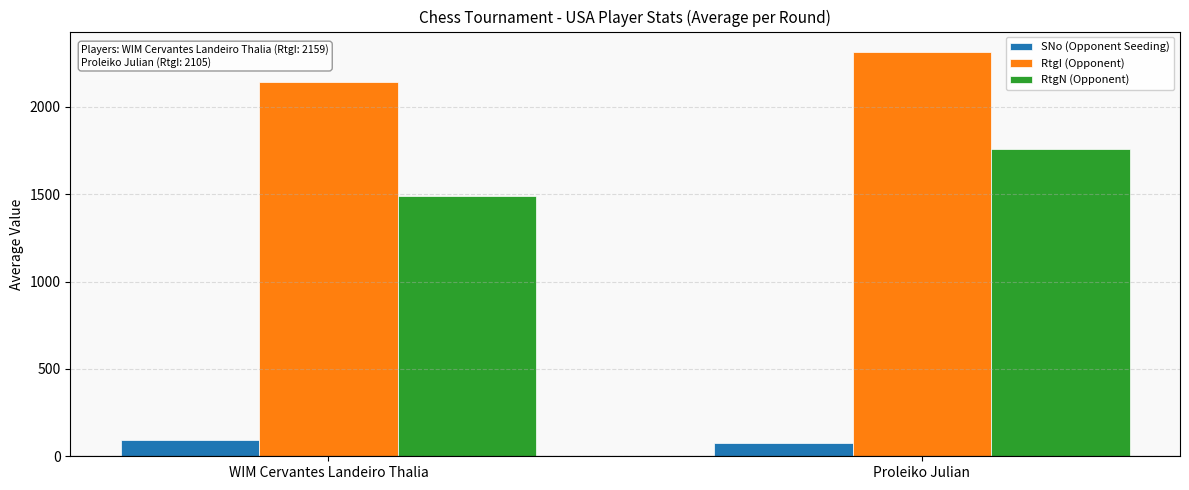

What position from the right is Proleiko Julian?

1